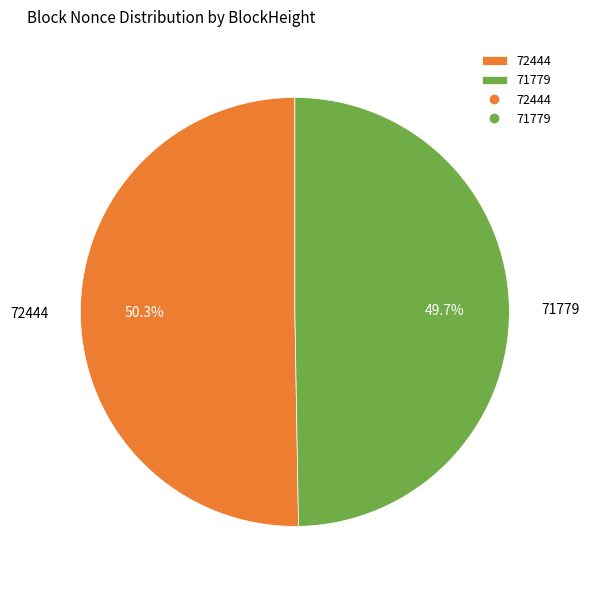

What percentage is NOT represented by 72444?

49.7%